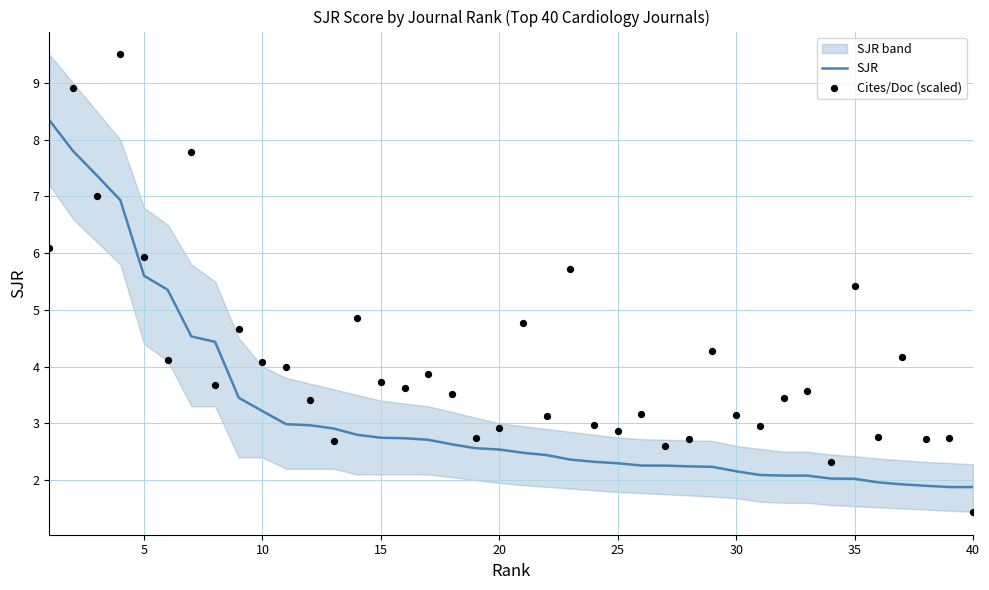

At how many categories does at least one series exceed 5?

9